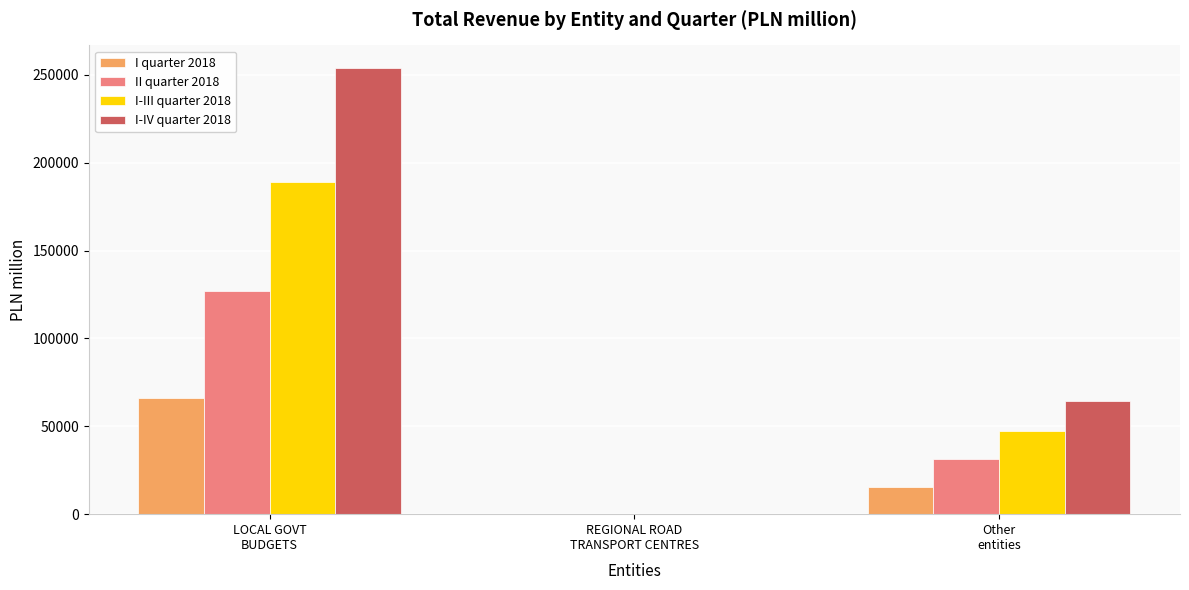

What is the maximum value shown in the chart?

254139